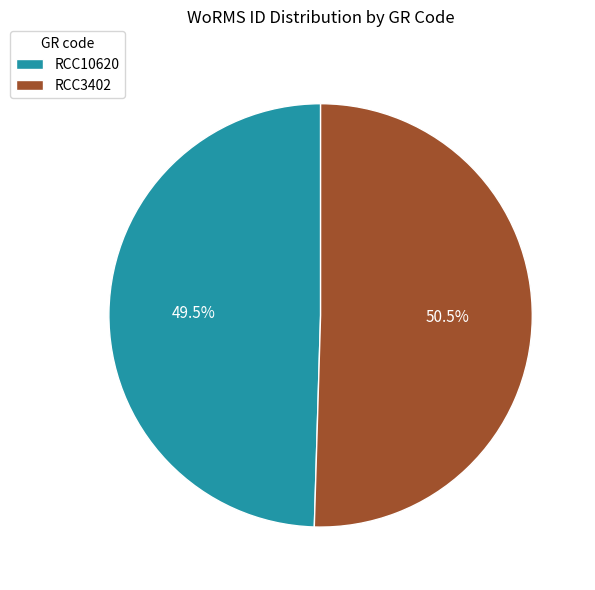

Does any single category account for the majority?

Yes